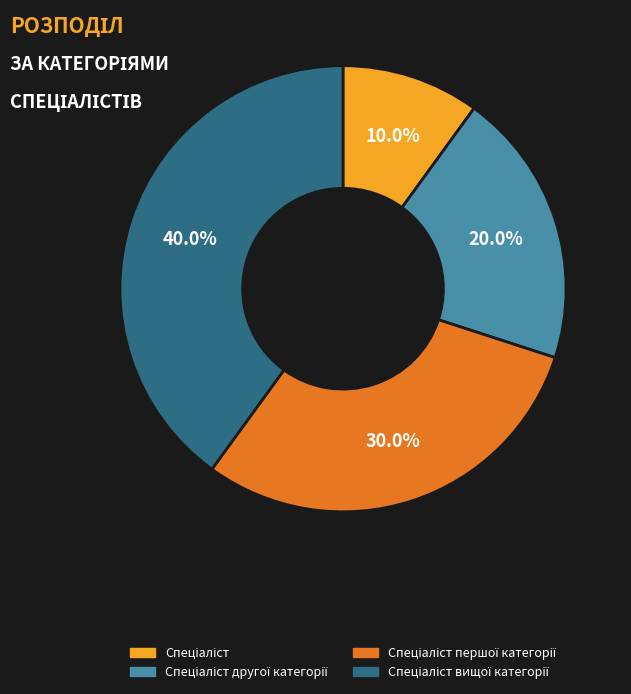

Does any single category account for the majority?

No